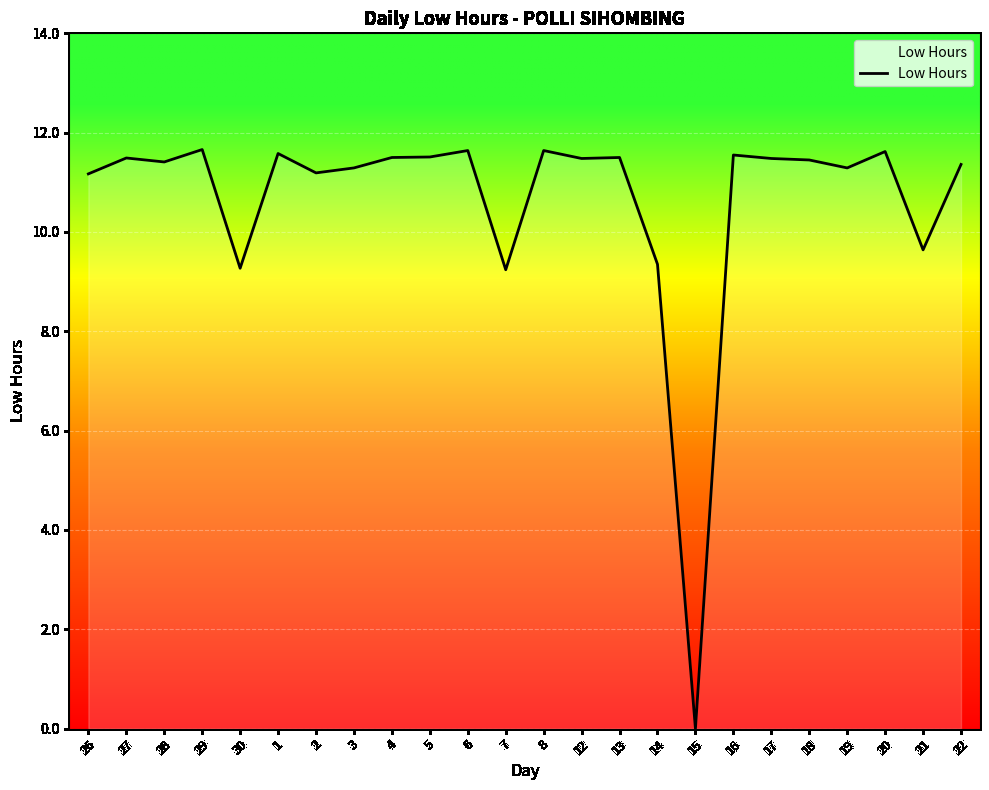

Which category has the lowest value across all series?

15